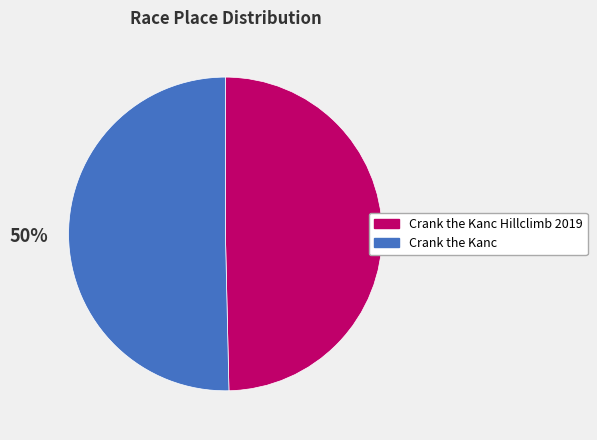

How many segments does this pie chart have?

2